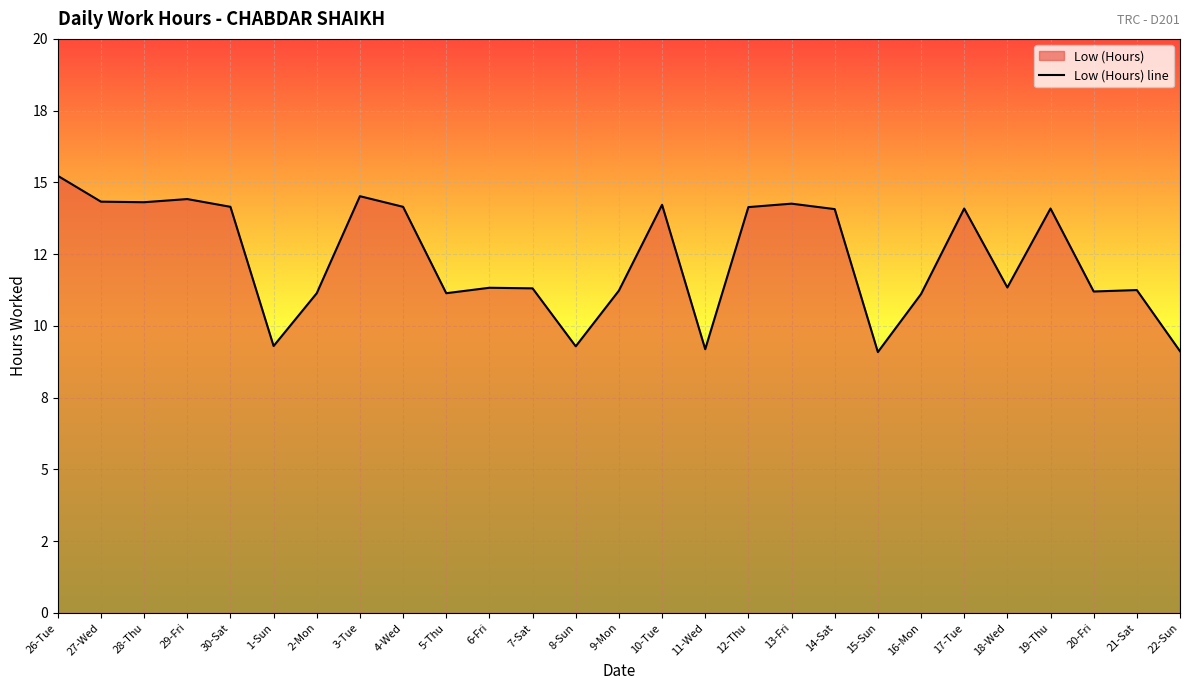

What is the difference between the second highest and minimum values?

5.4